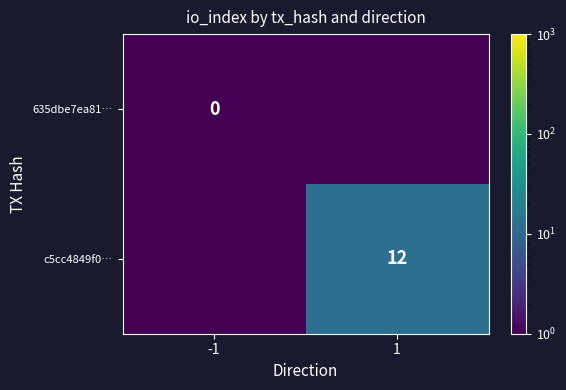

The c5cc4849f0… series shows 18.7 at 1. True or false?

False